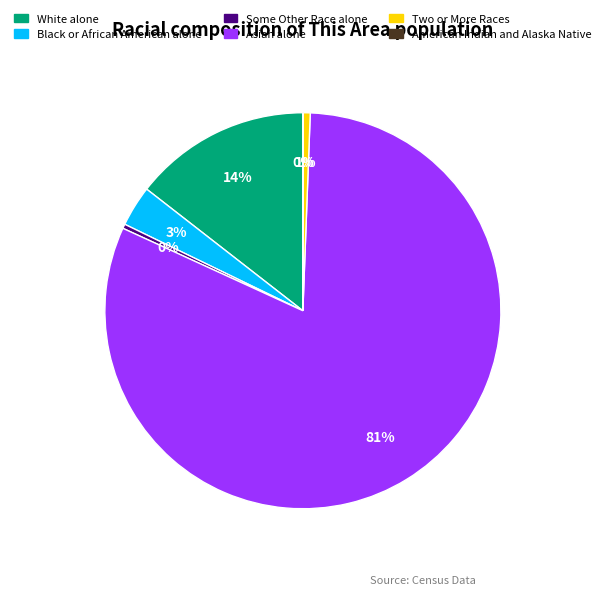

Is there a majority slice in this chart?

Yes